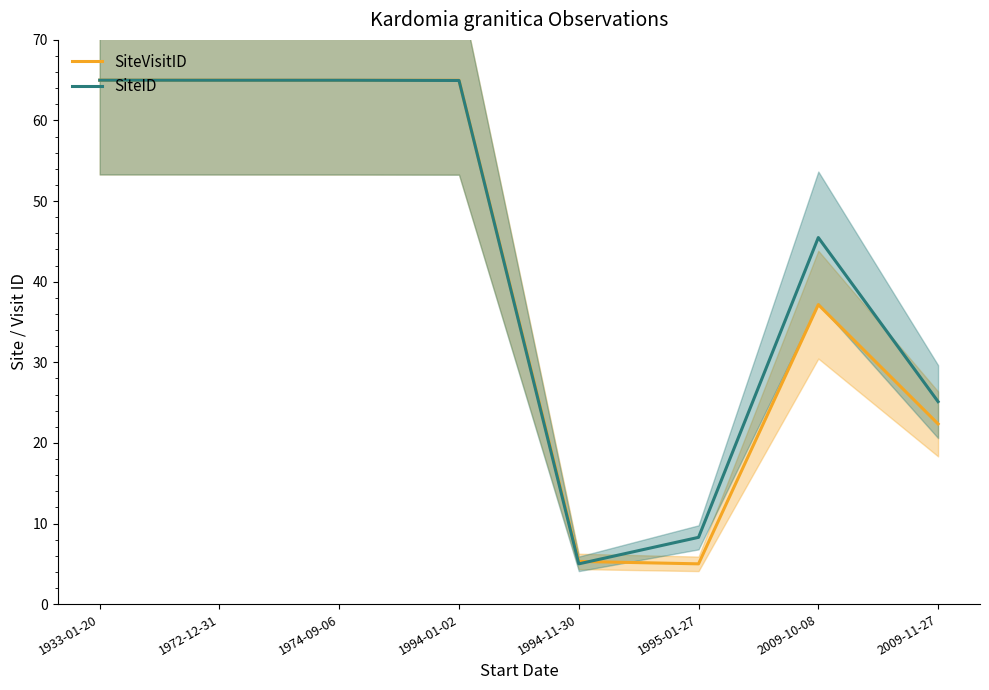

Between 1972-12-31 and 1995-01-27, which series saw the biggest shift?

SiteVisitID